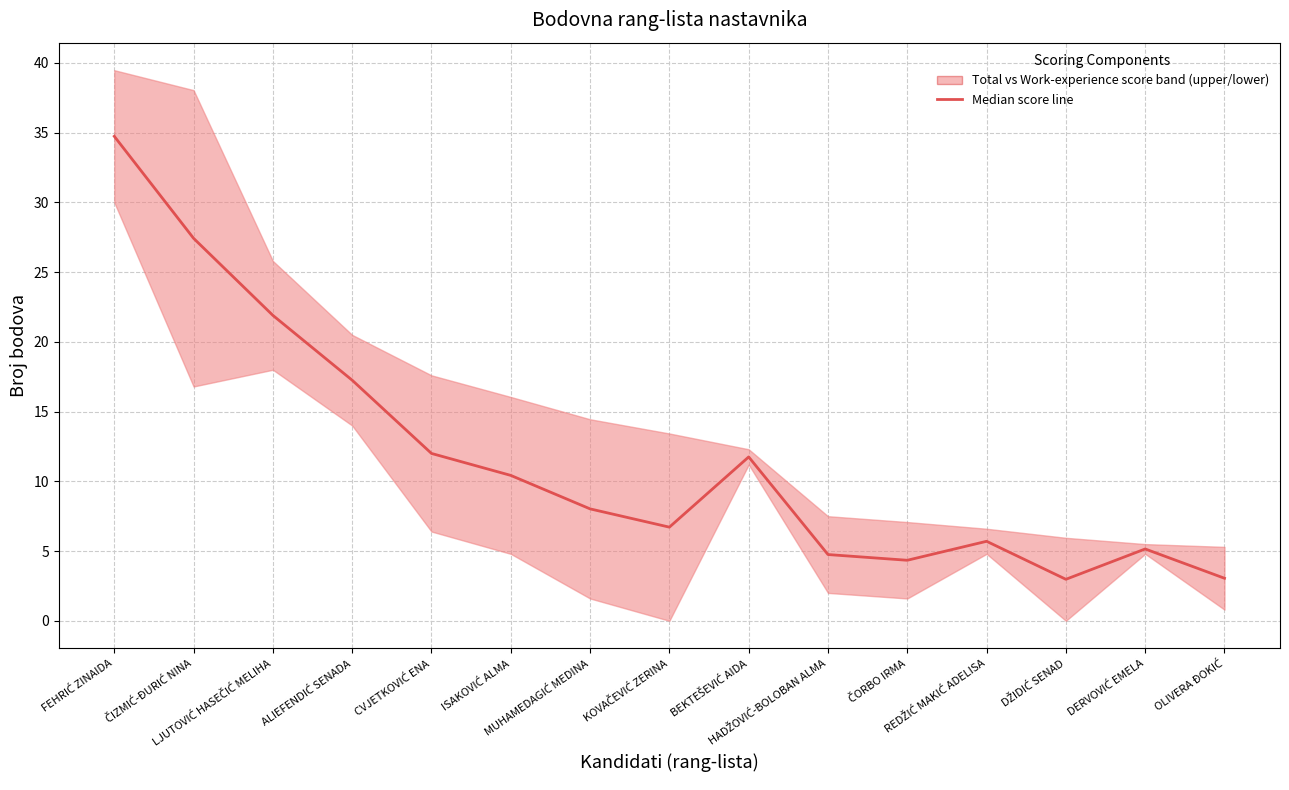

Which has a higher value, HADŽOVIĆ-BOLOBAN ALMA or FEHRIĆ ZINAIDA?

FEHRIĆ ZINAIDA